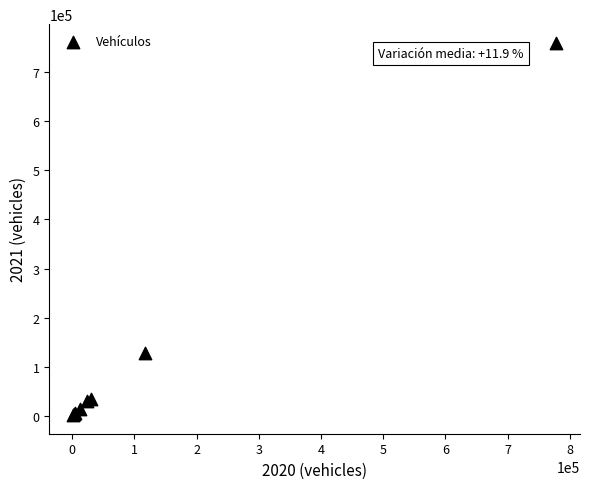

What Y value in the scatter plot is closest to 380416?

127354